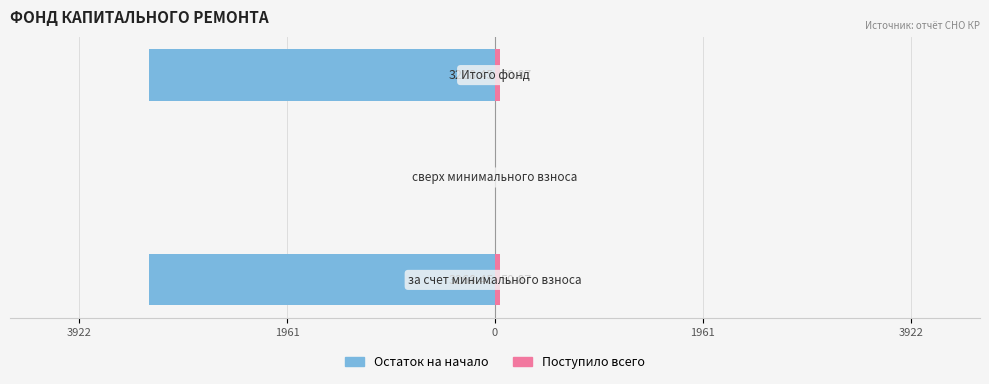

True or false: Остаток на начало has a value of 0.0 at 1961.

True